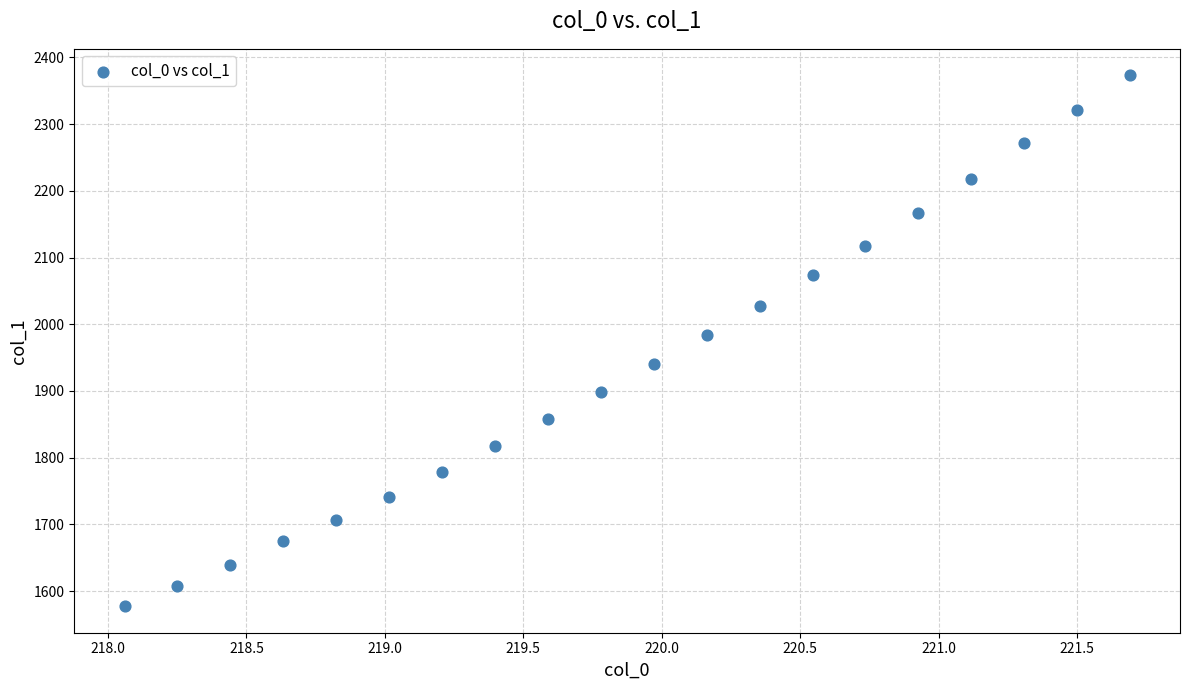

What is the range of Y values (max minus min)?

795.8